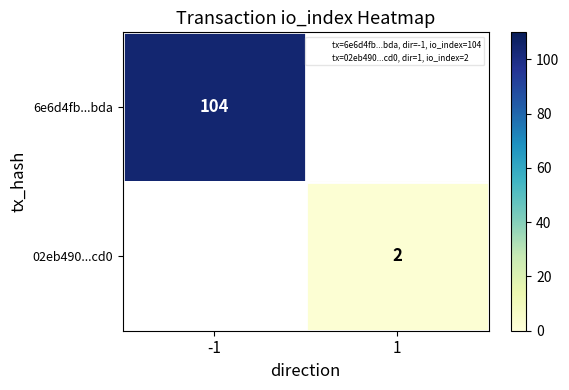

Is the value of 02eb490...cd0 at 1 greater than the value of 6e6d4fb...bda at -1?

No